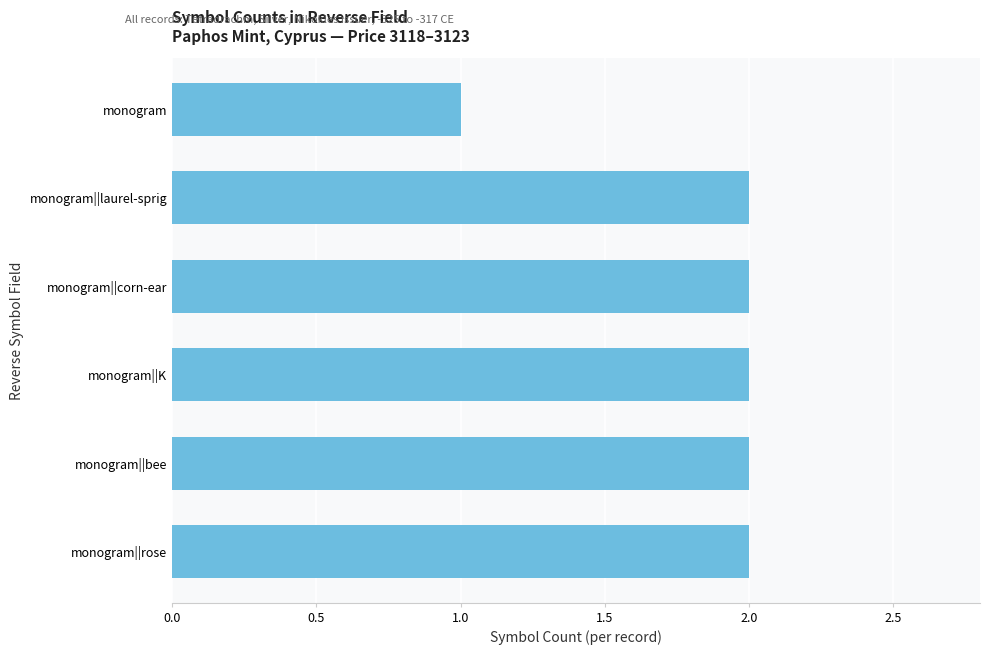

Count the number of data series in this chart.

1